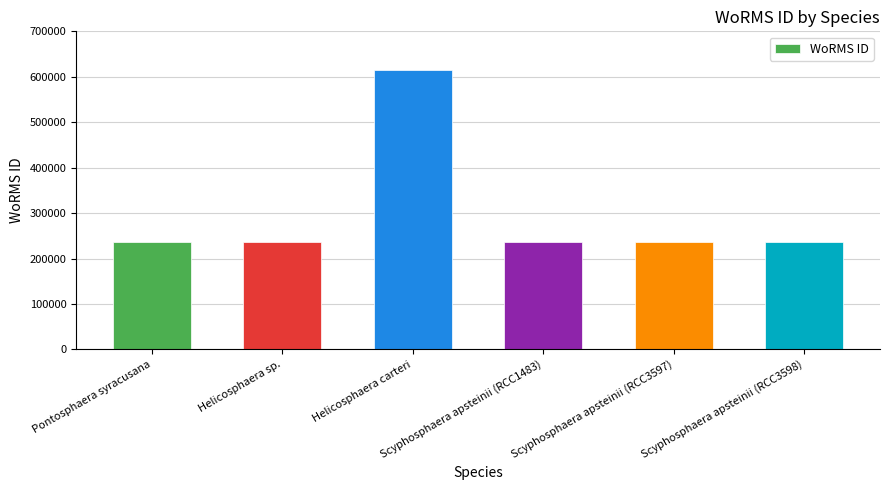

What is the difference between the maximum and minimum values?

379572